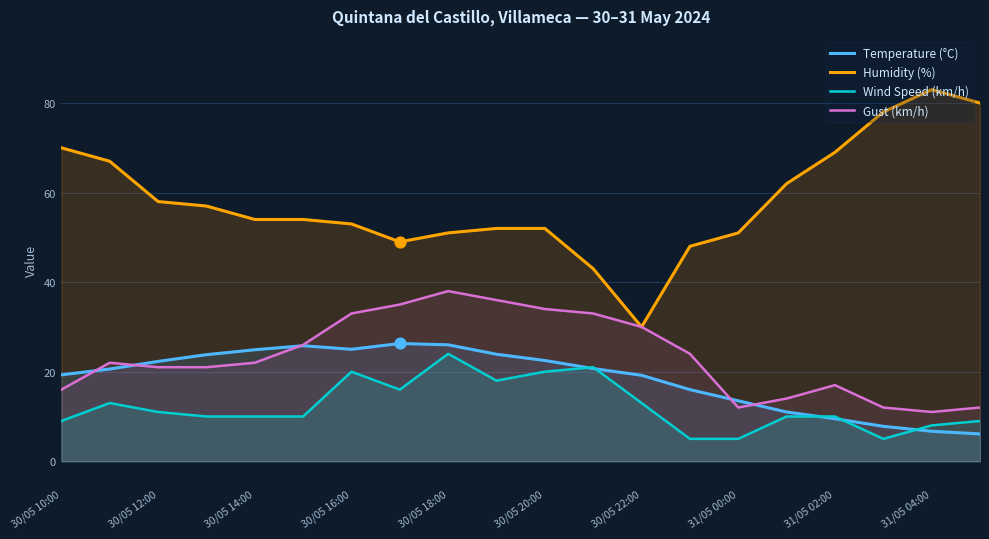

Which series reaches the minimum Y coordinate?

Wind Speed (km/h)